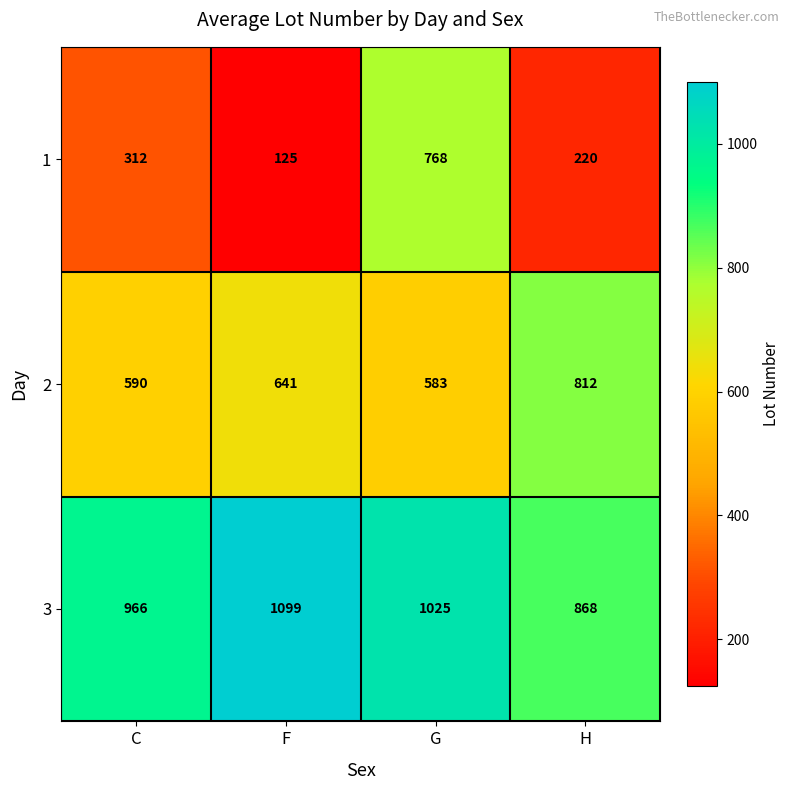

What is the approximate value of 2 at C, to the nearest 10?

590